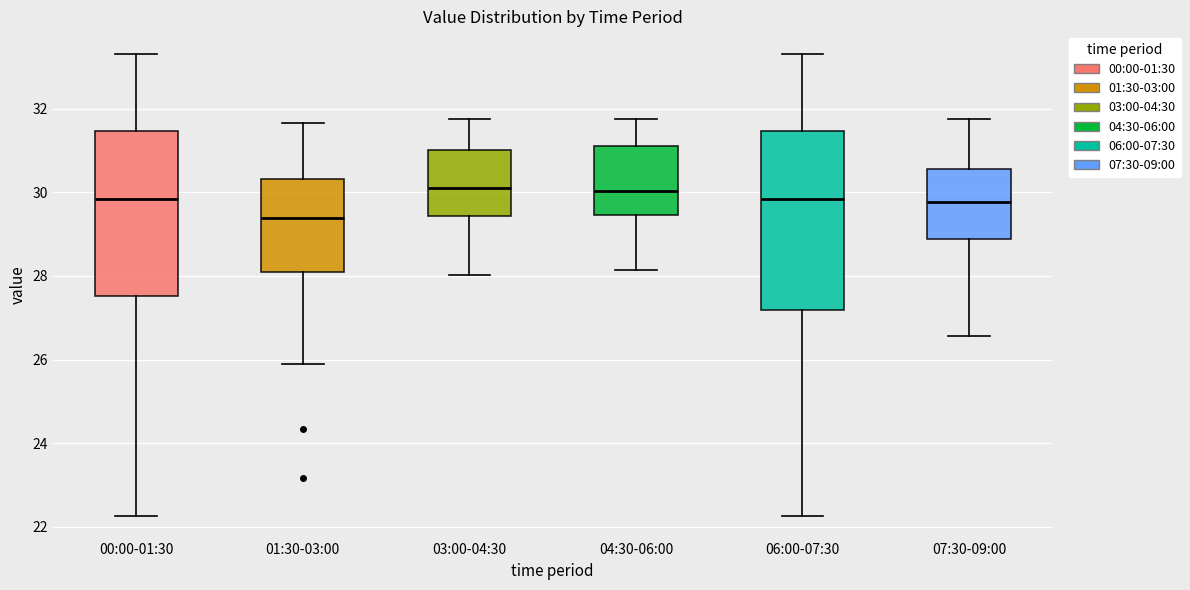

Reading left to right, transcribe this box plot: for each box, give where its median line is, the range the box spans, and where its two whiskers end, as read against the y-axis. The values are not printed on the chart, so give them approximately, as read against the axis.

00:00-01:30: median 29.8, box 27.6 to 31.4, whiskers 22.2 to 33.4
01:30-03:00: median 29.4, box 28.2 to 30.4, whiskers 26.0 to 31.6
03:00-04:30: median 30.2, box 29.4 to 31.0, whiskers 28.0 to 31.8
04:30-06:00: median 30.0, box 29.4 to 31.2, whiskers 28.2 to 31.8
06:00-07:30: median 29.8, box 27.2 to 31.4, whiskers 22.2 to 33.4
07:30-09:00: median 29.8, box 28.8 to 30.6, whiskers 26.6 to 31.8